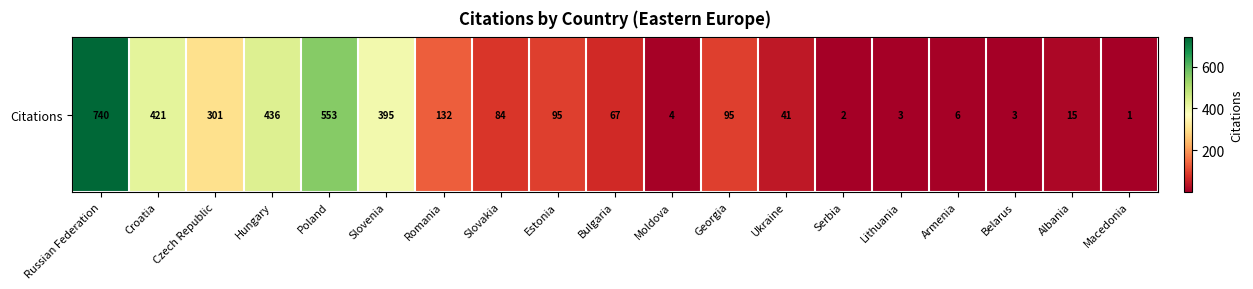

What value does the data have at Croatia?

421